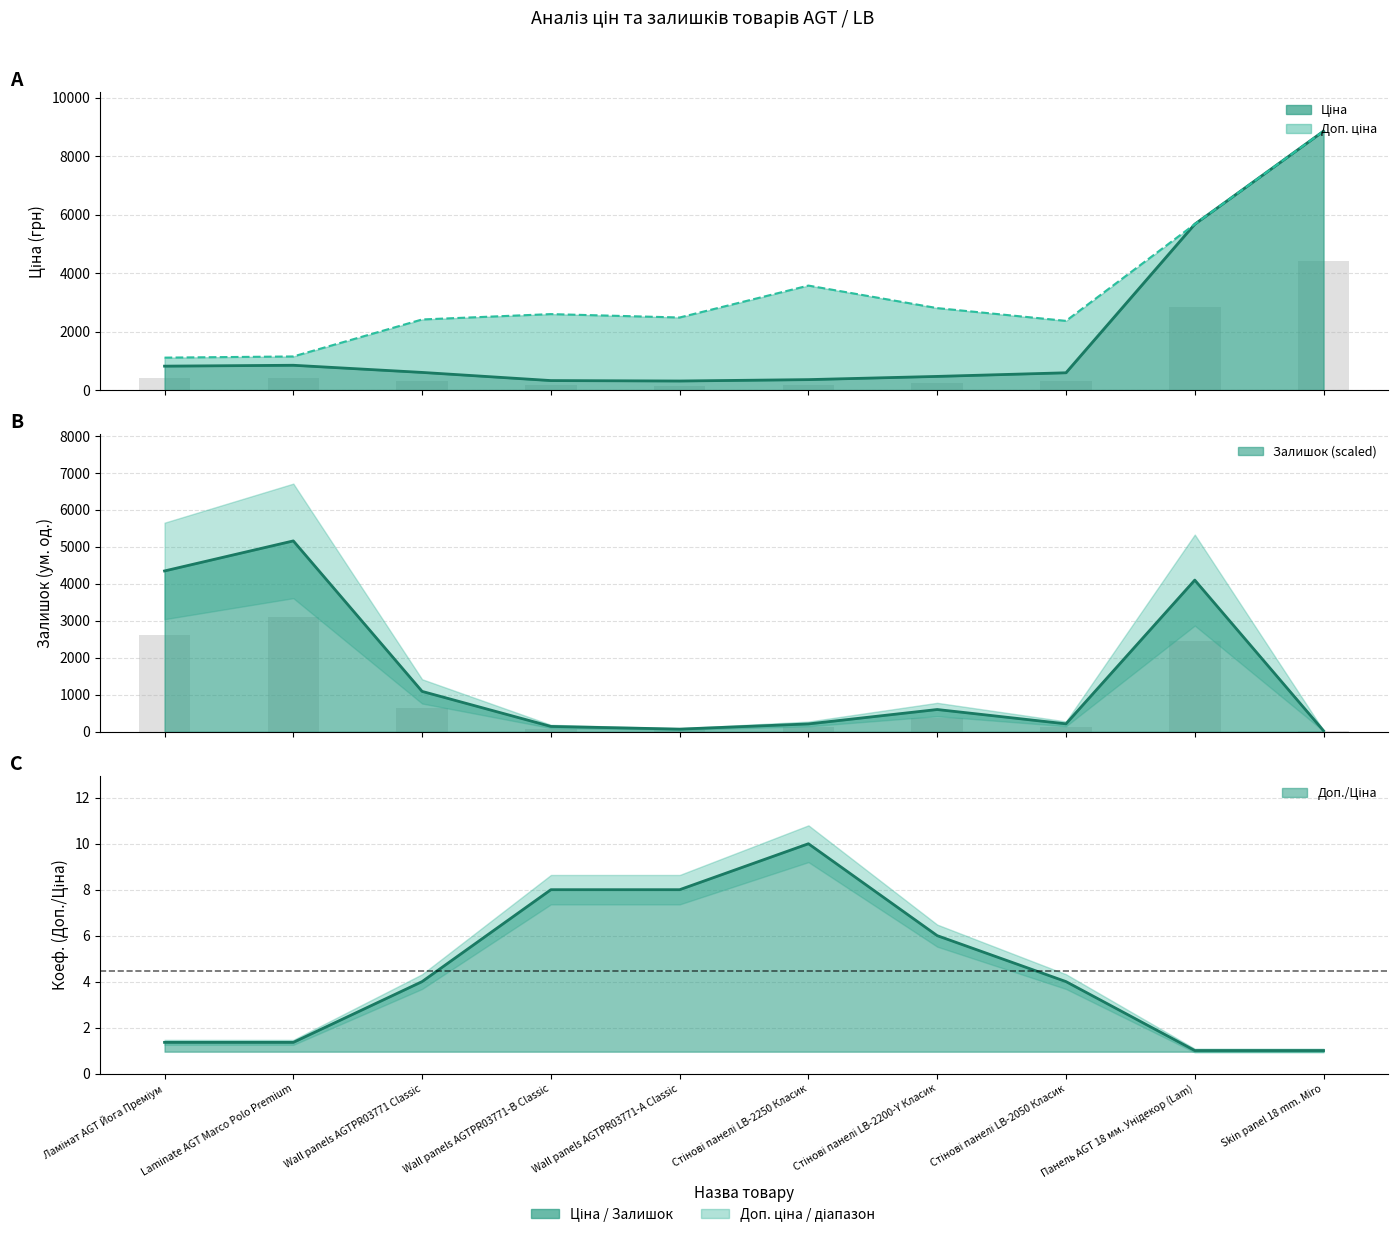

What is the greatest value displayed?

8856.7